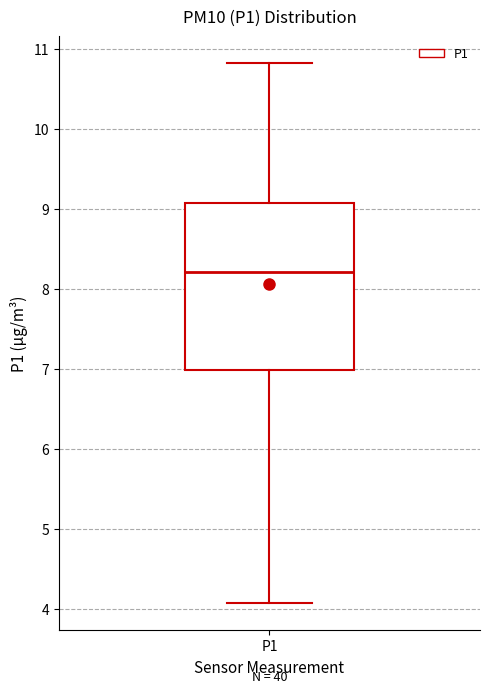

Transcribe this box plot: give where the median line is, the range the box spans, and where the two whiskers end, as read against the y-axis. The values are not printed on the chart, so give them approximately, as read against the axis.

median 8.2, box 7.0 to 9.1, whiskers 4.1 to 10.8